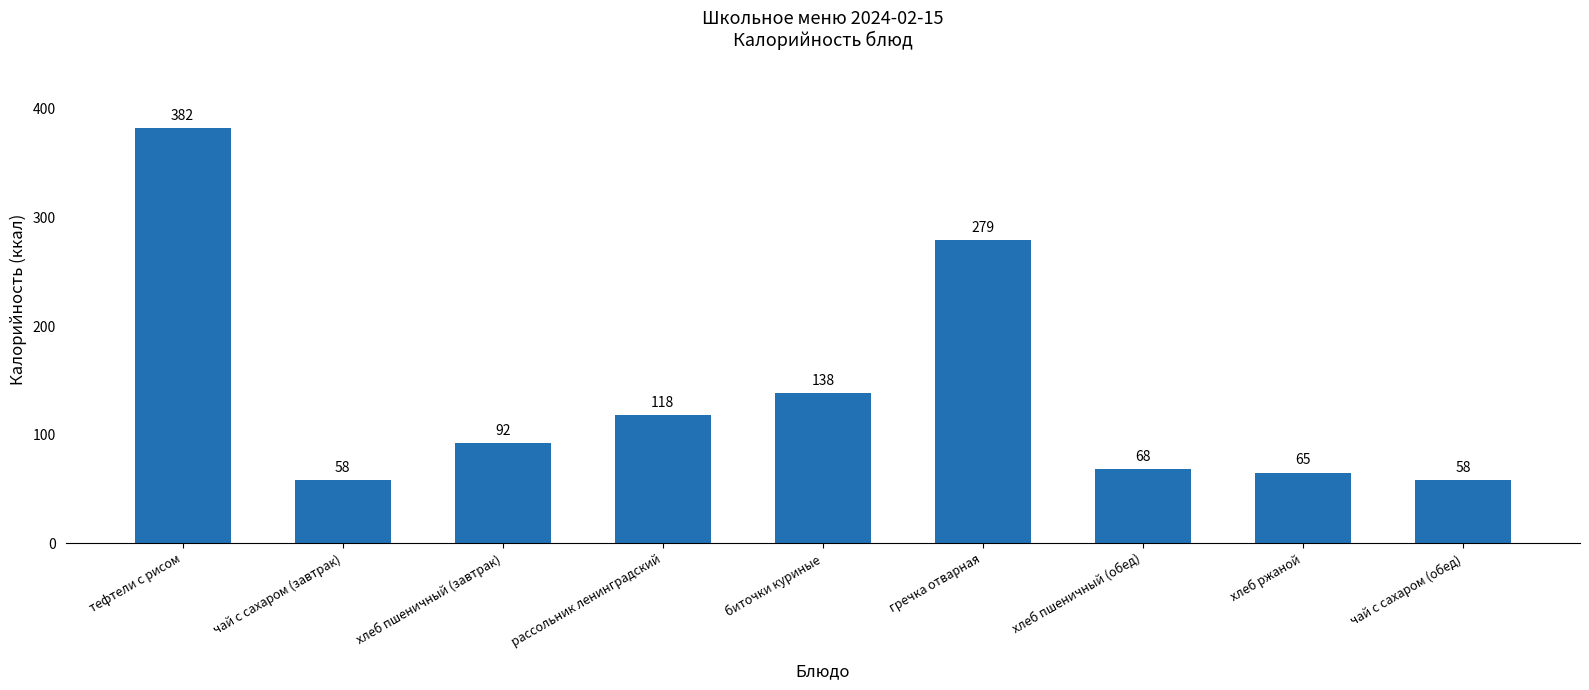

What is the greatest value displayed?

382